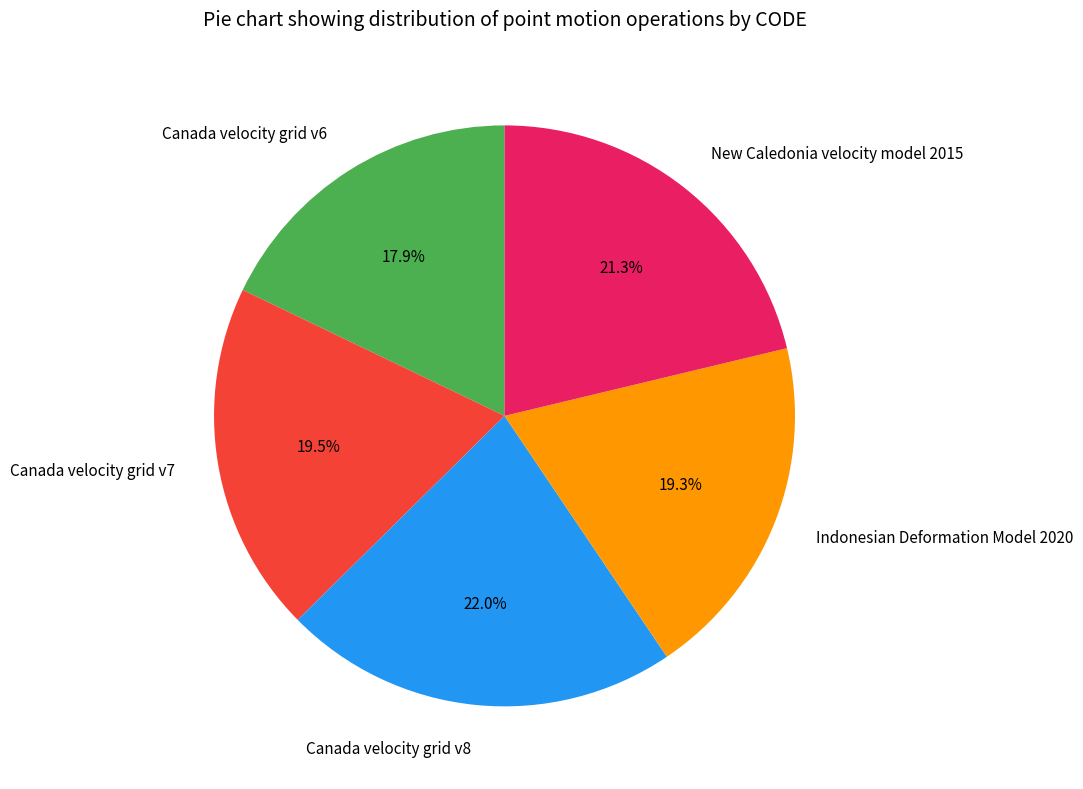

Approximately how many times larger is the value at New Caledonia velocity model 2015 compared to Canada velocity grid v7?

1.1